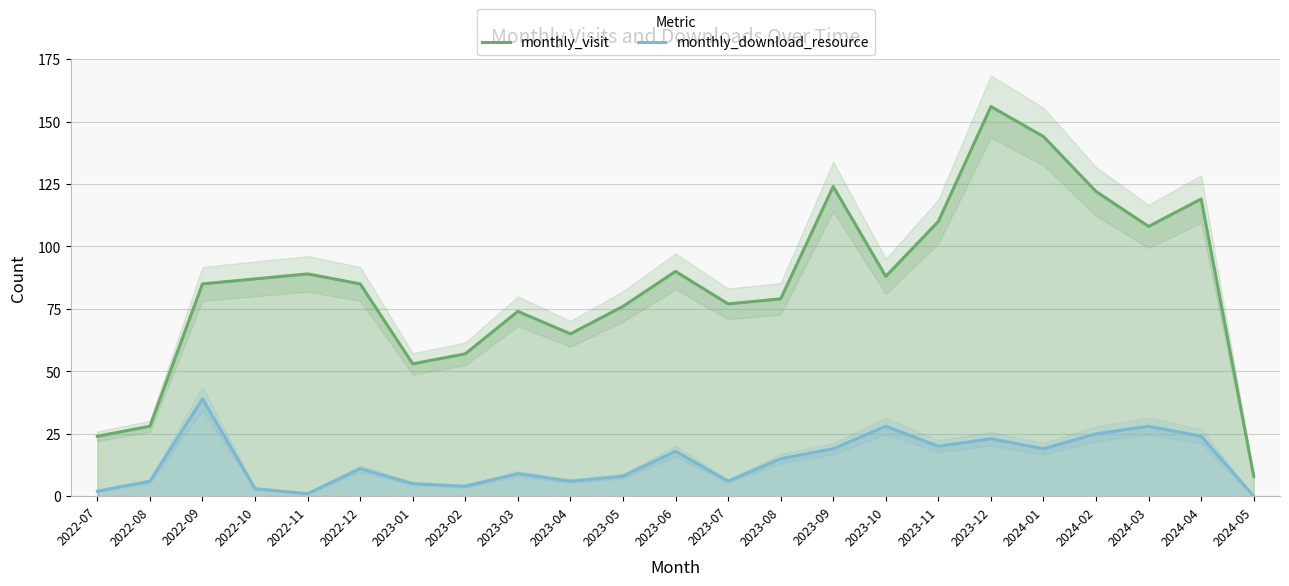

What is the label of the 21st point from the right?

2022-09